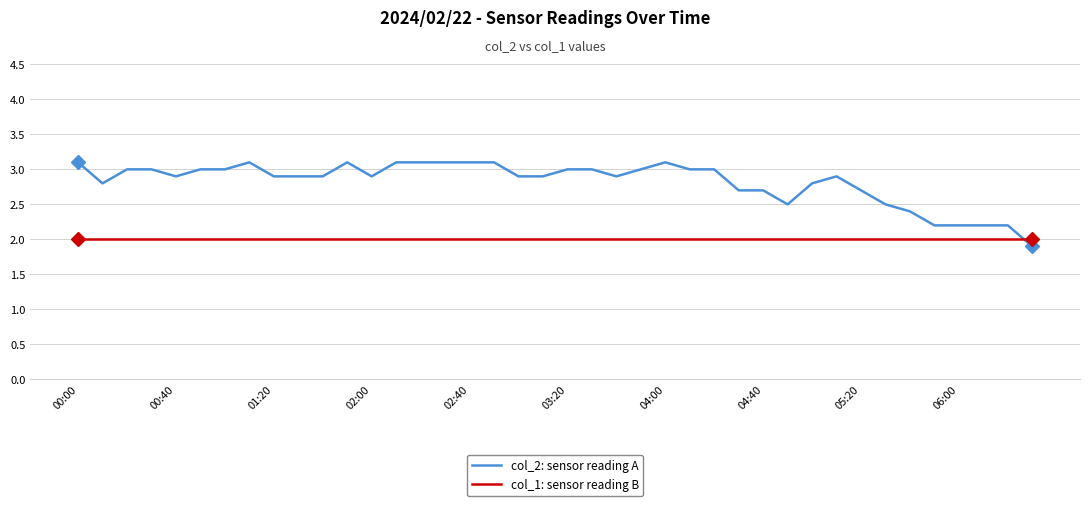

What is the maximum value shown in the chart?

3.1